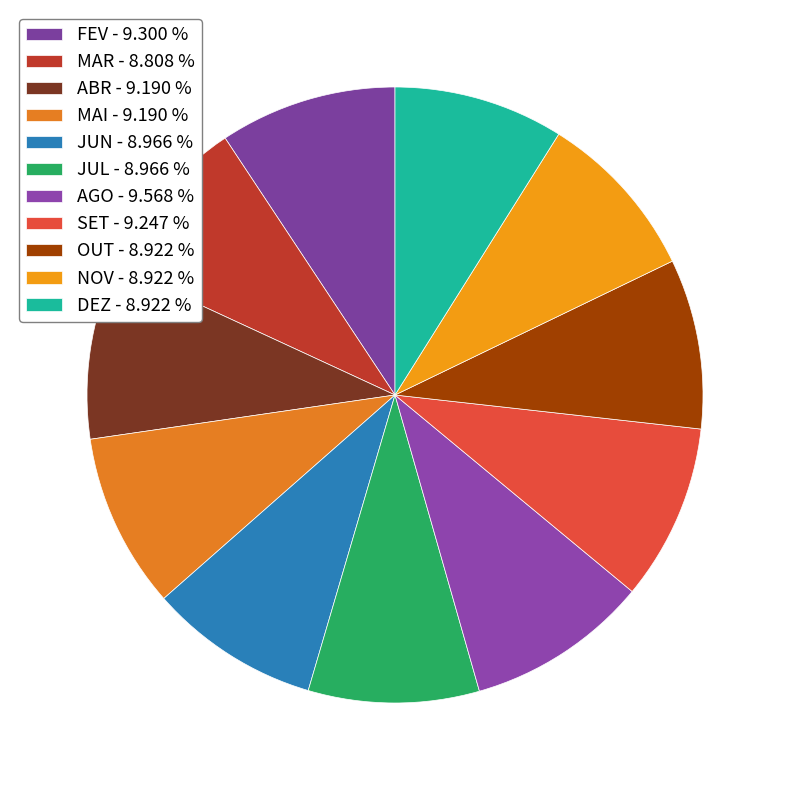

Rank the categories by value from highest to lowest.

AGO, FEV, SET, ABR, MAI, JUN, JUL, OUT, NOV, DEZ, MAR